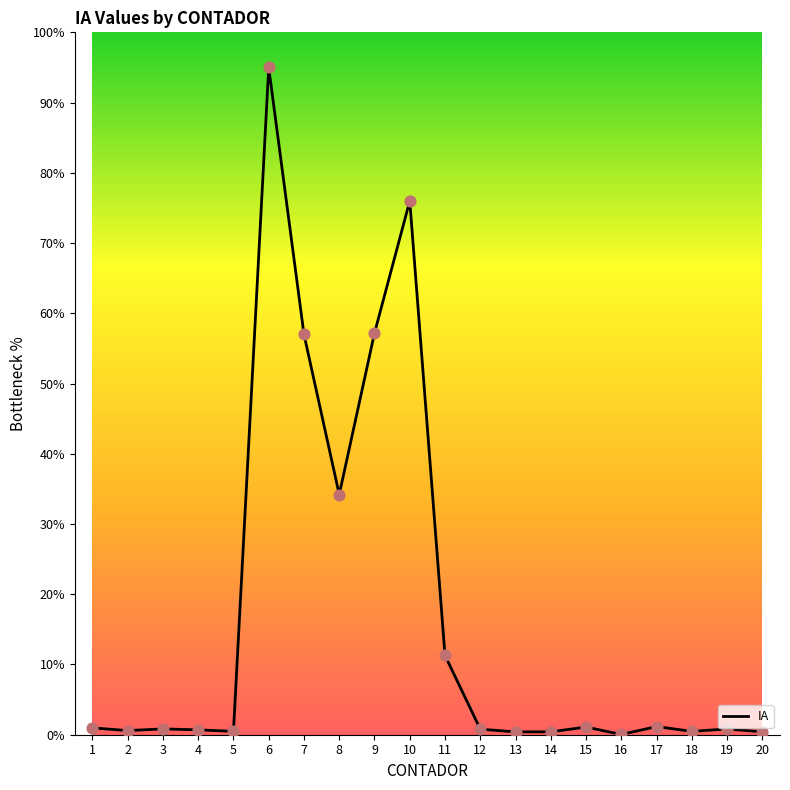

What is the change in value from 2 to 9?

+56.6